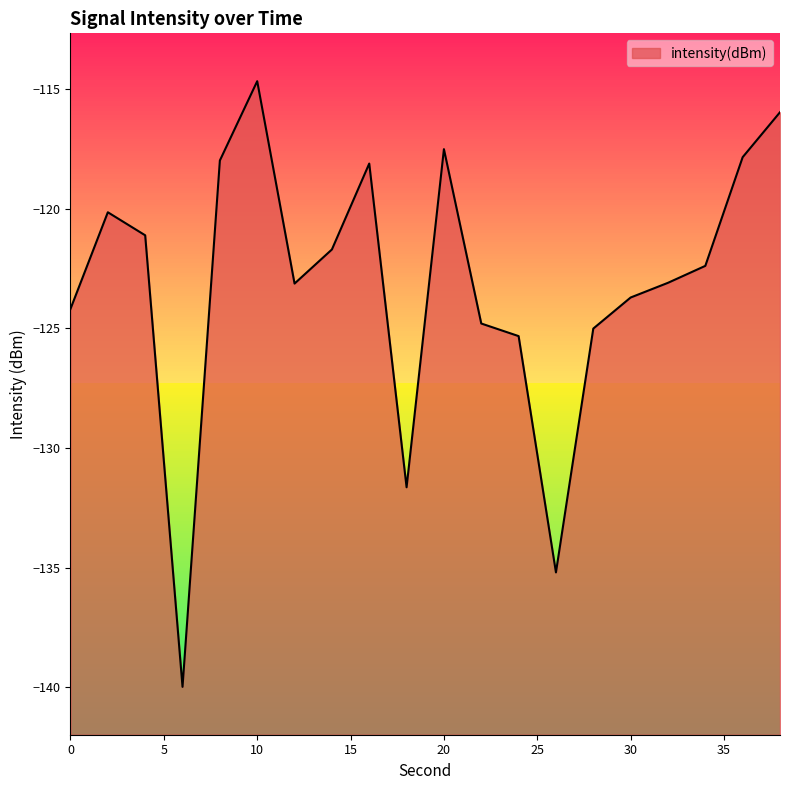

What is the greatest value displayed?

-114.7